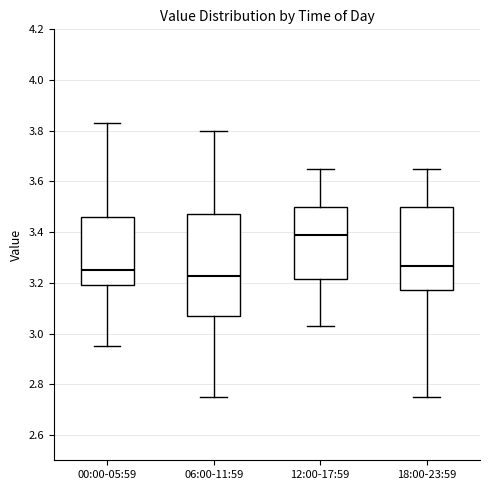

Which box's median line is the highest?

12:00-17:59